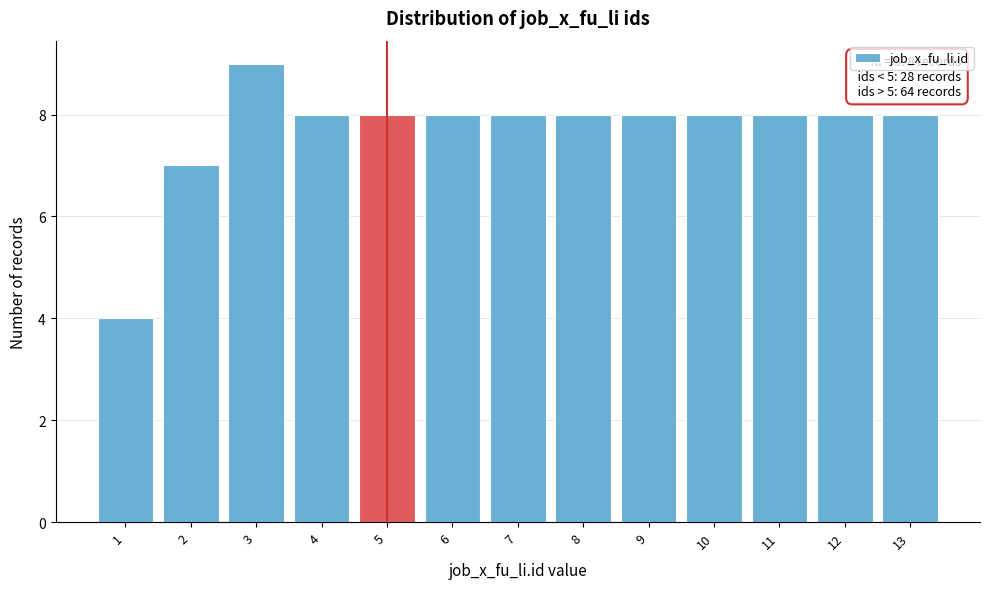

Over which range of the x-axis is the bar tallest?

2.5 to 3.5